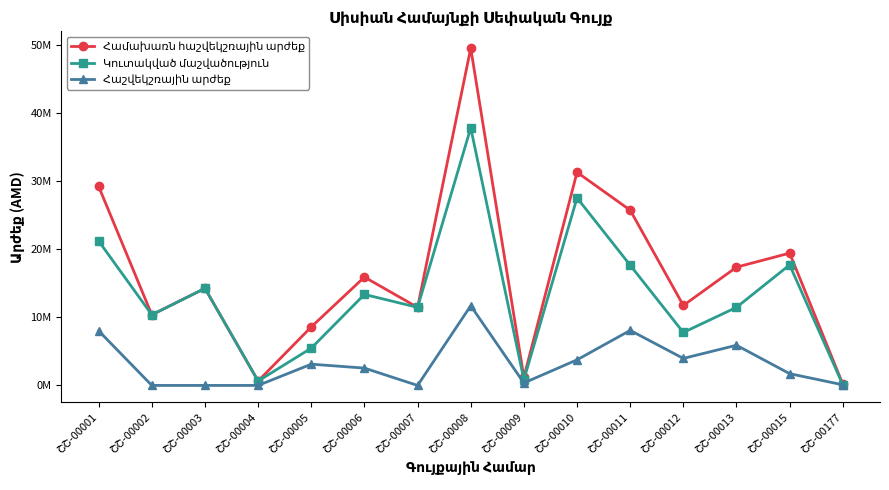

What is the minimum value for Կուտակված մաշվածություն?

109072.2